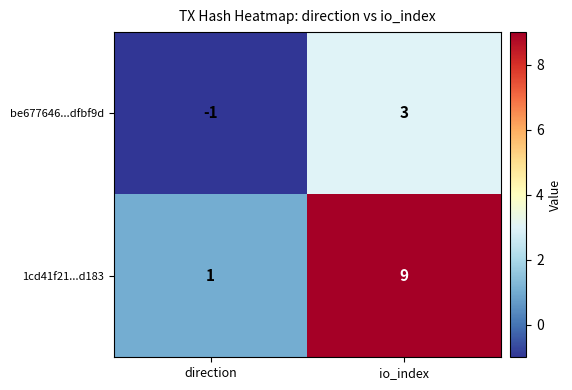

Count the number of categories in the chart.

2